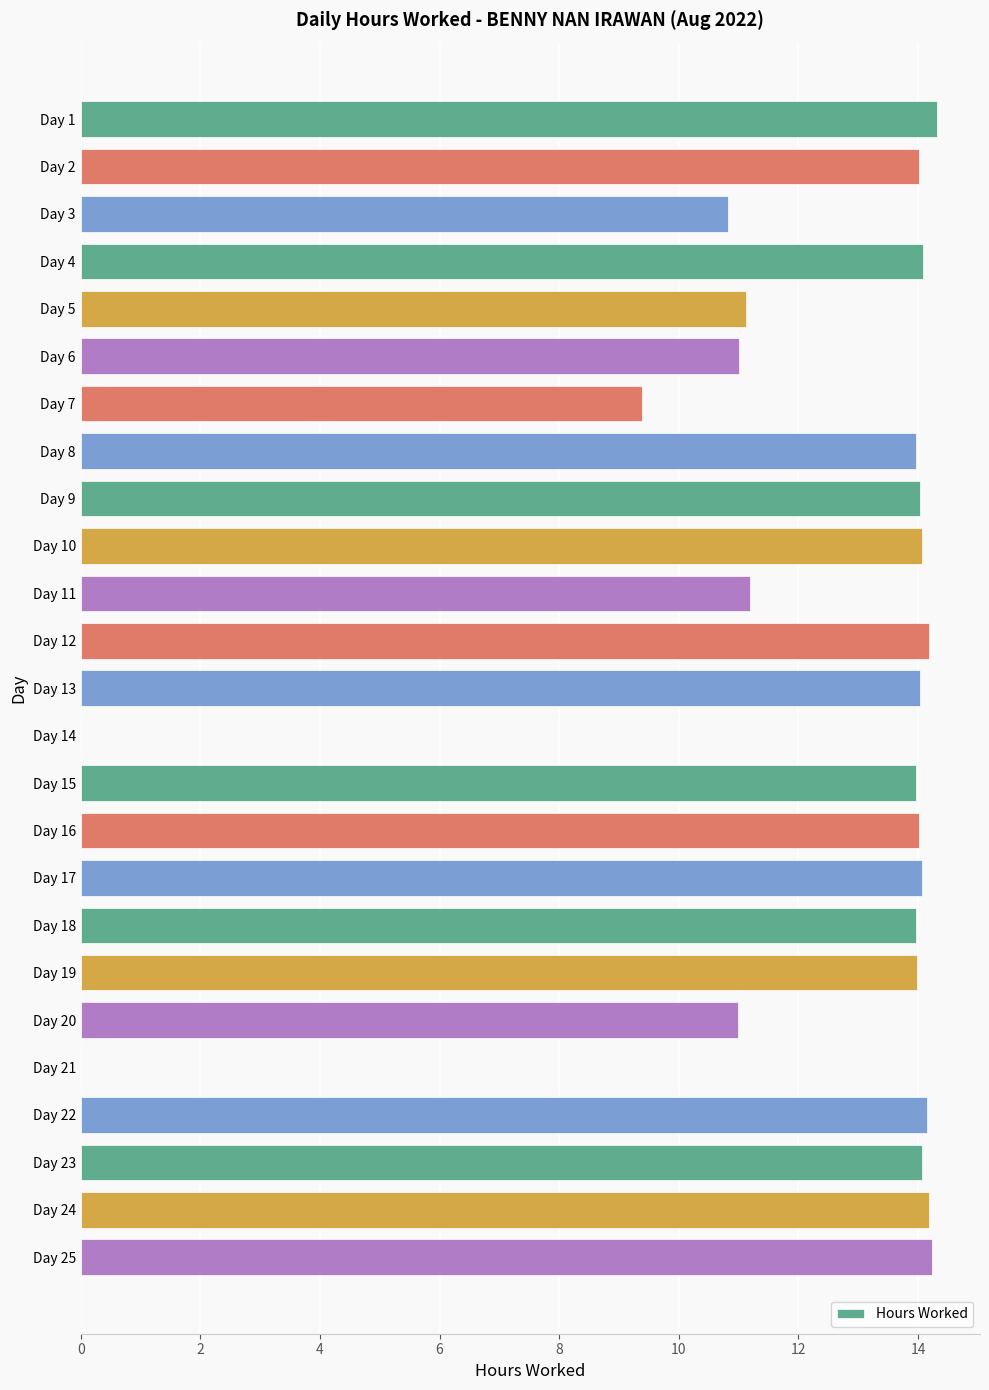

Where is the data nearest to the value 7?

Day 7